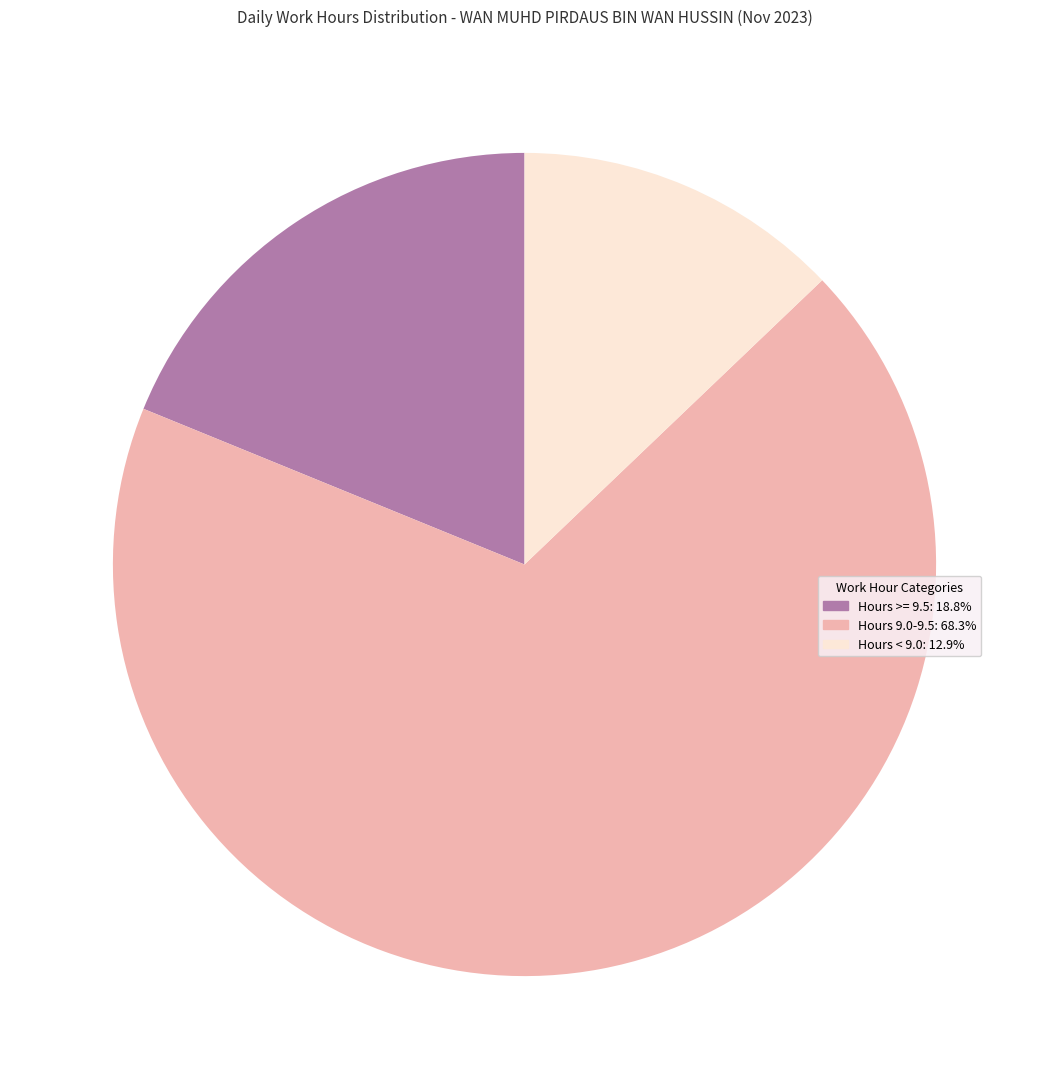

Is there any slice that represents more than half of the pie?

Yes